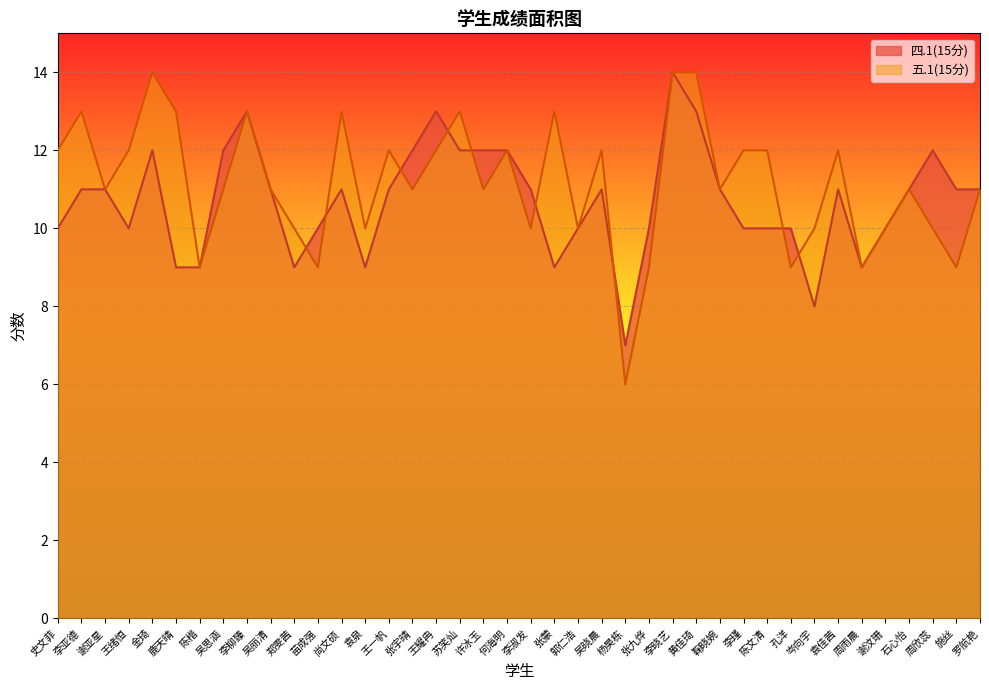

Which series has the largest total across all categories?

五.1(15分)